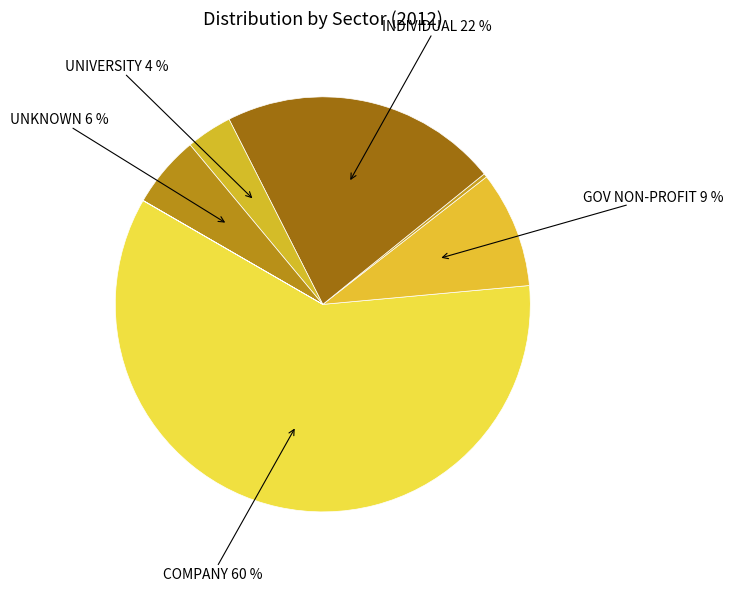

Is there any slice that represents more than half of the pie?

Yes